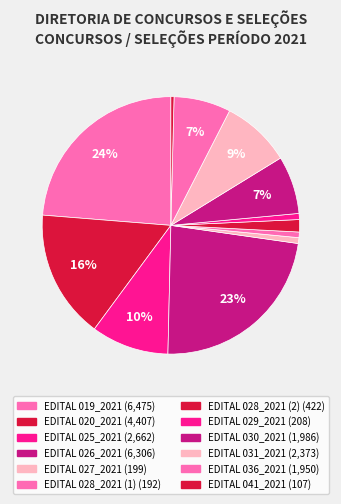

What is the largest slice in the pie chart?

EDITAL 019_2021